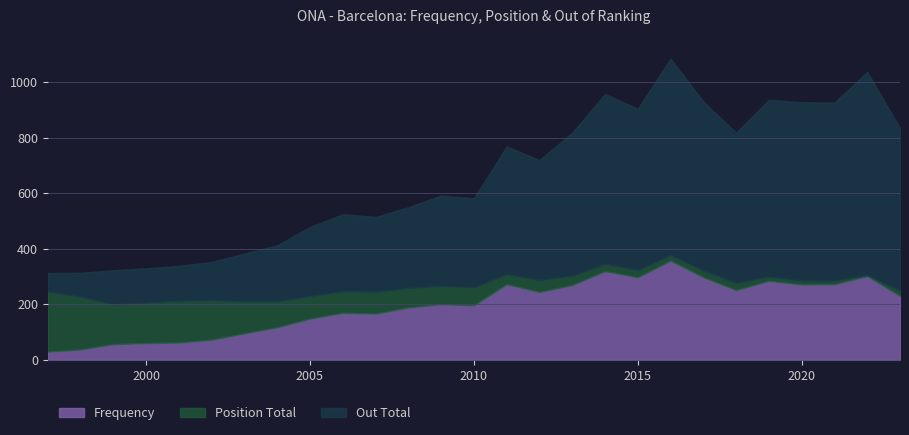

At which label does Frequency first exceed 200?

2011